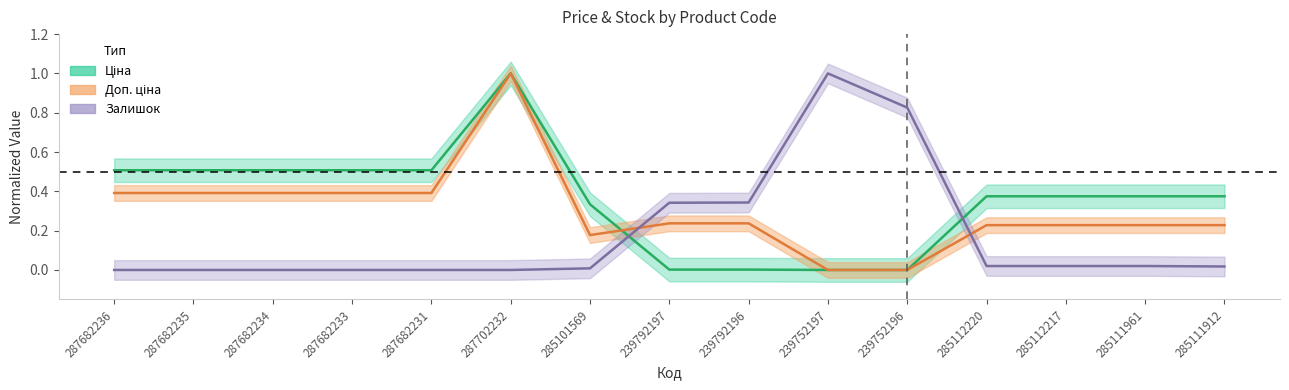

What is the difference between the maximum and second lowest values in the Залишок series?

1.0